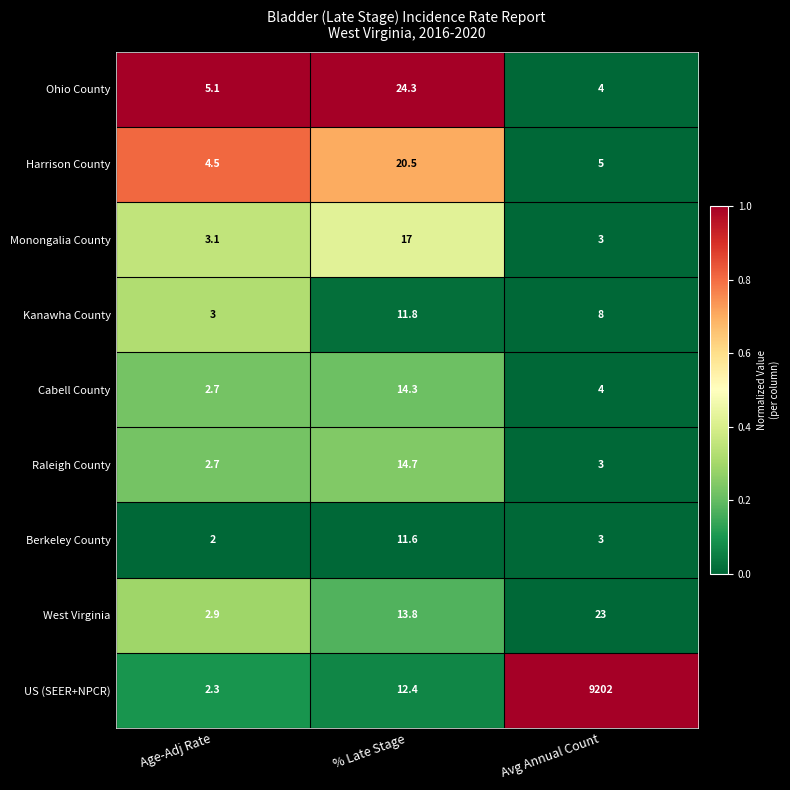

Is the value of Monongalia County at Avg Annual Count greater than the value of Berkeley County at Age-Adj Rate?

Yes